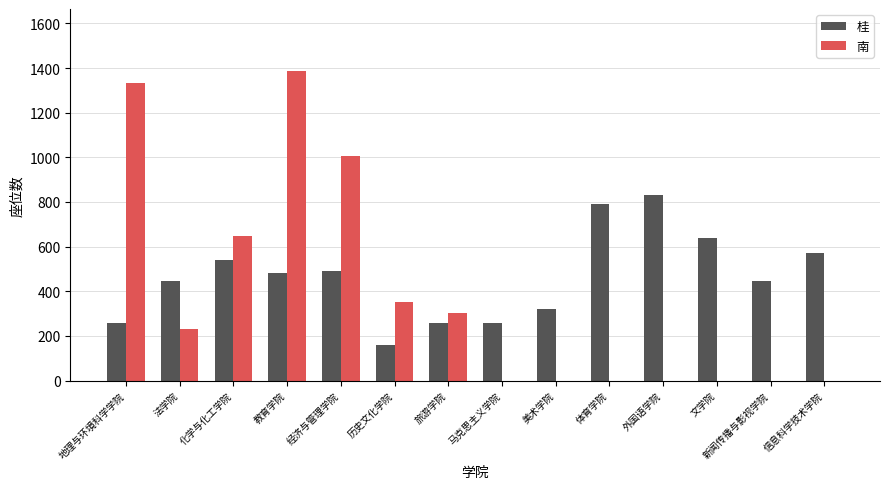

Which series has the largest total across all categories?

桂